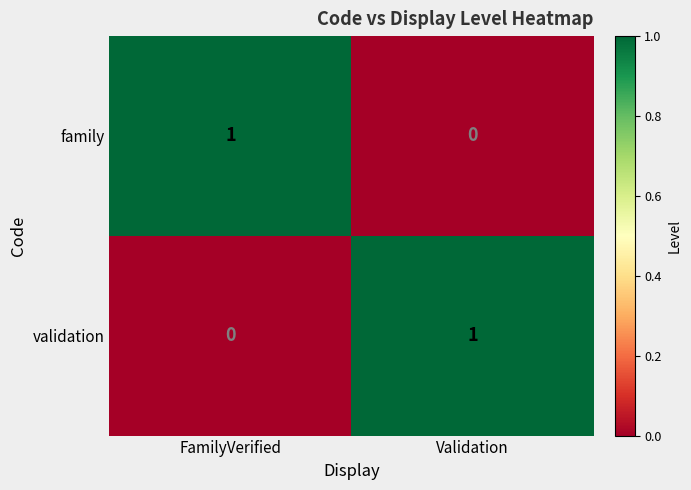

At Validation, list the series in order from largest to smallest.

validation, family